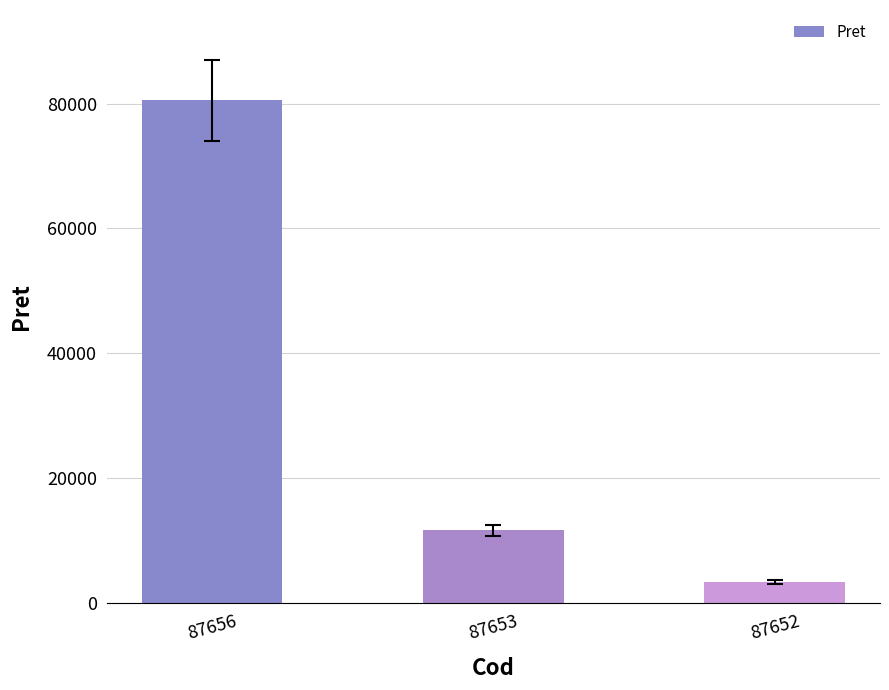

List the labels in order of value, largest first.

87656, 87653, 87652